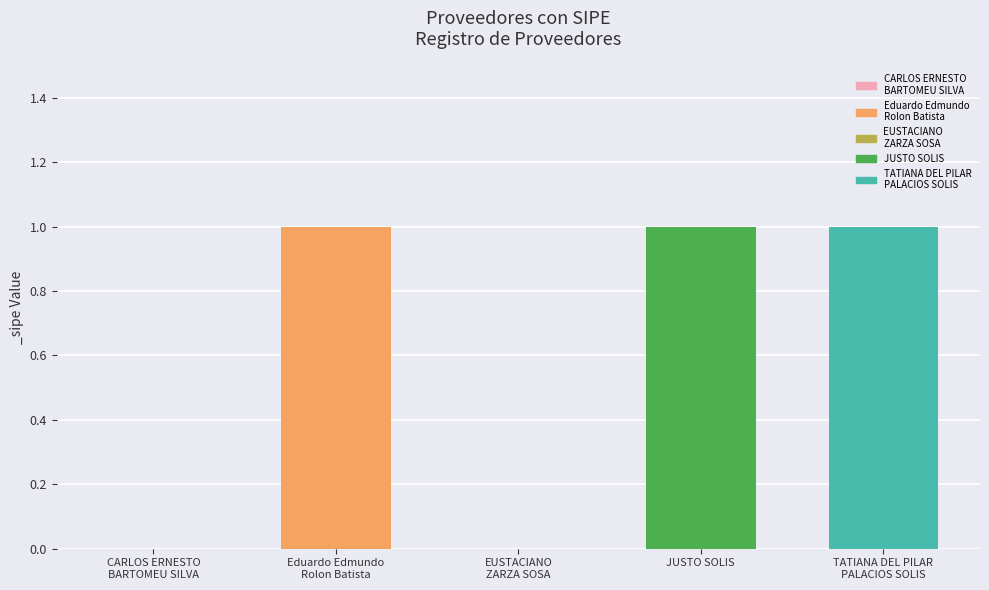

The value at JUSTO SOLIS is 2. True or false?

False